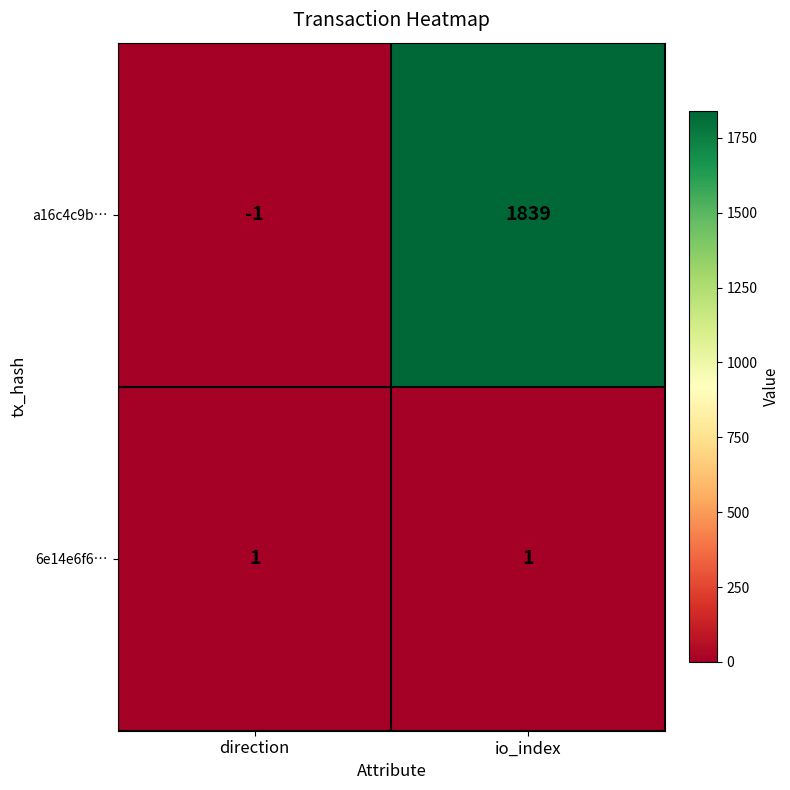

List the labels in order of a16c4c9b… value, smallest first.

direction, io_index